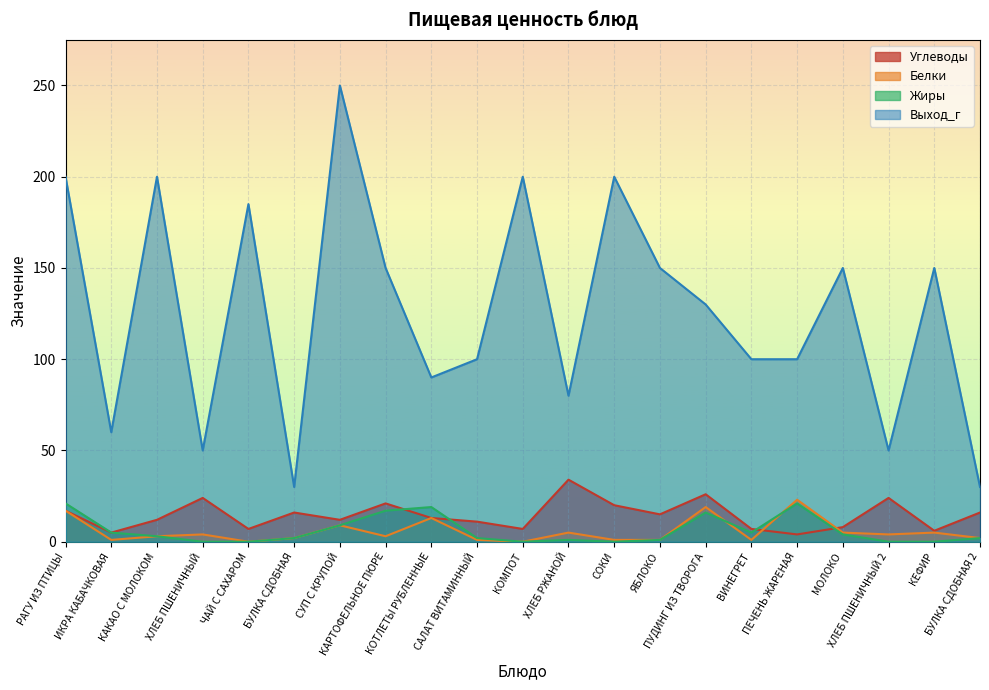

Between ЧАЙ С САХАРОМ and ХЛЕБ ПШЕНИЧНЫЙ 2, which series saw the biggest shift?

Выход_г